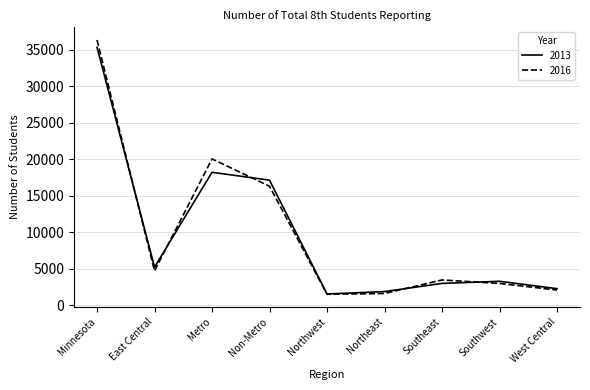

Which series has the largest range (max minus min)?

2016